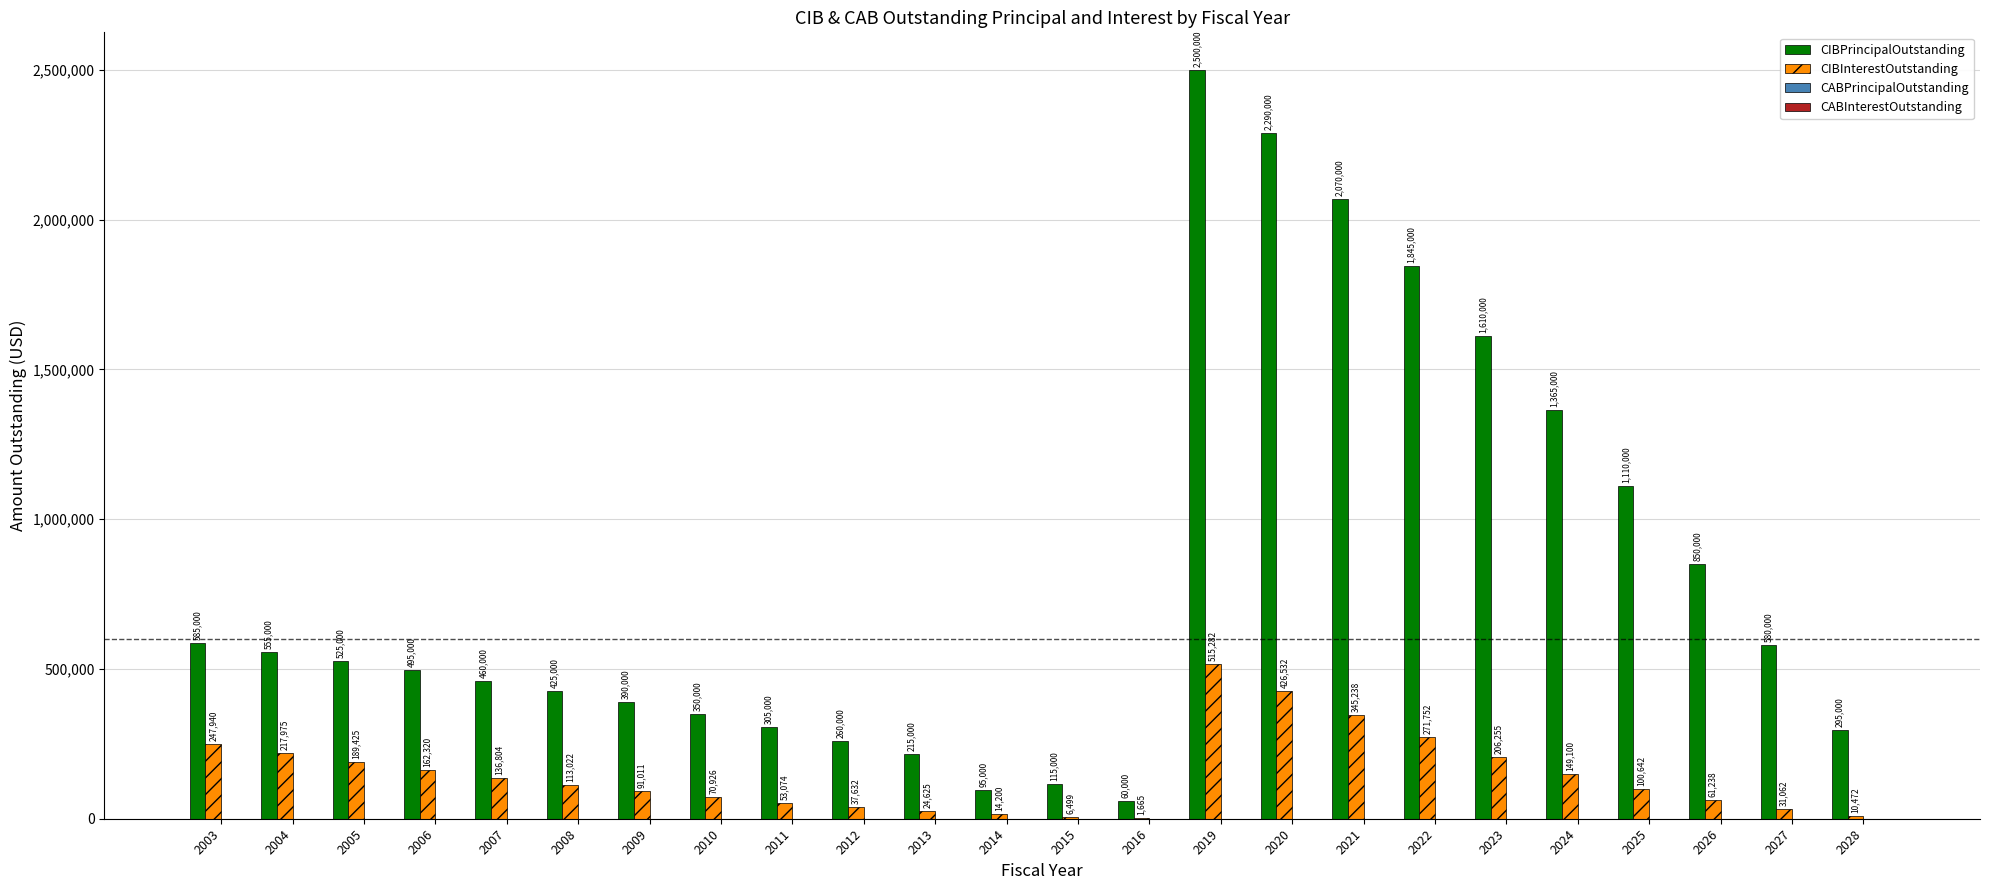

Where is CIBPrincipalOutstanding nearest to the value 1280000?

2024